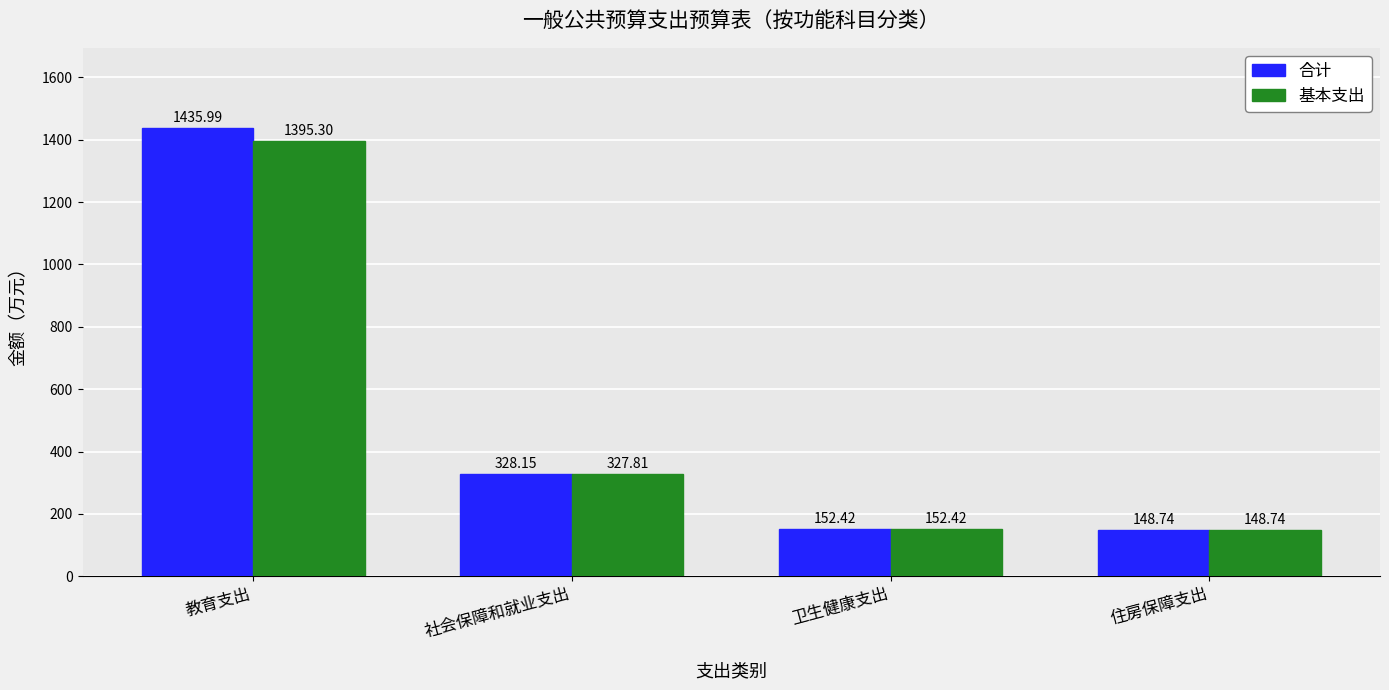

Where does the 合计 series first go above 328?

教育支出